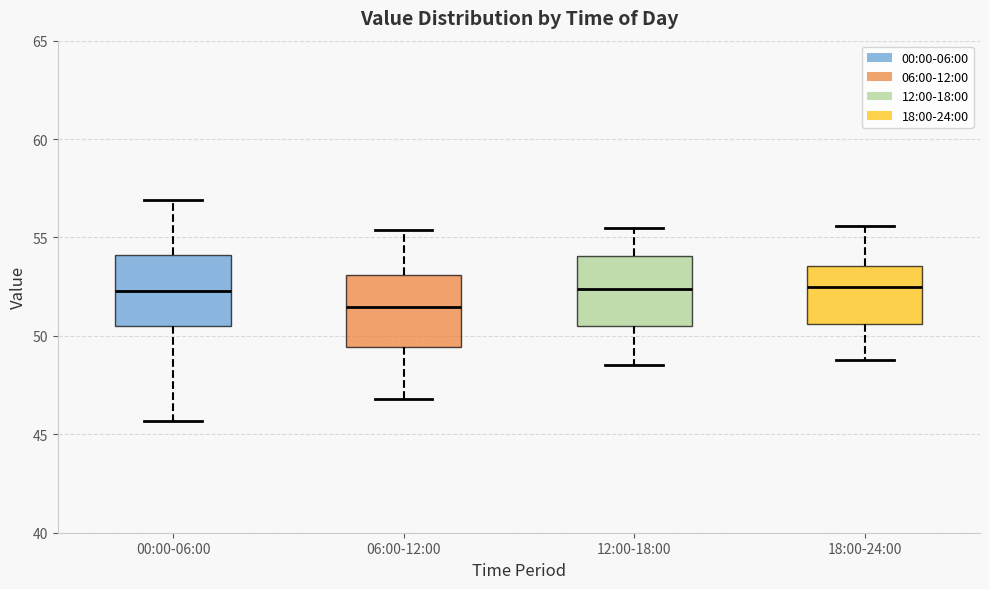

Where is the lower edge of the box for 00:00-06:00 on the y-axis? The values are not printed on the chart, so give them approximately, as read against the axis.

50.5